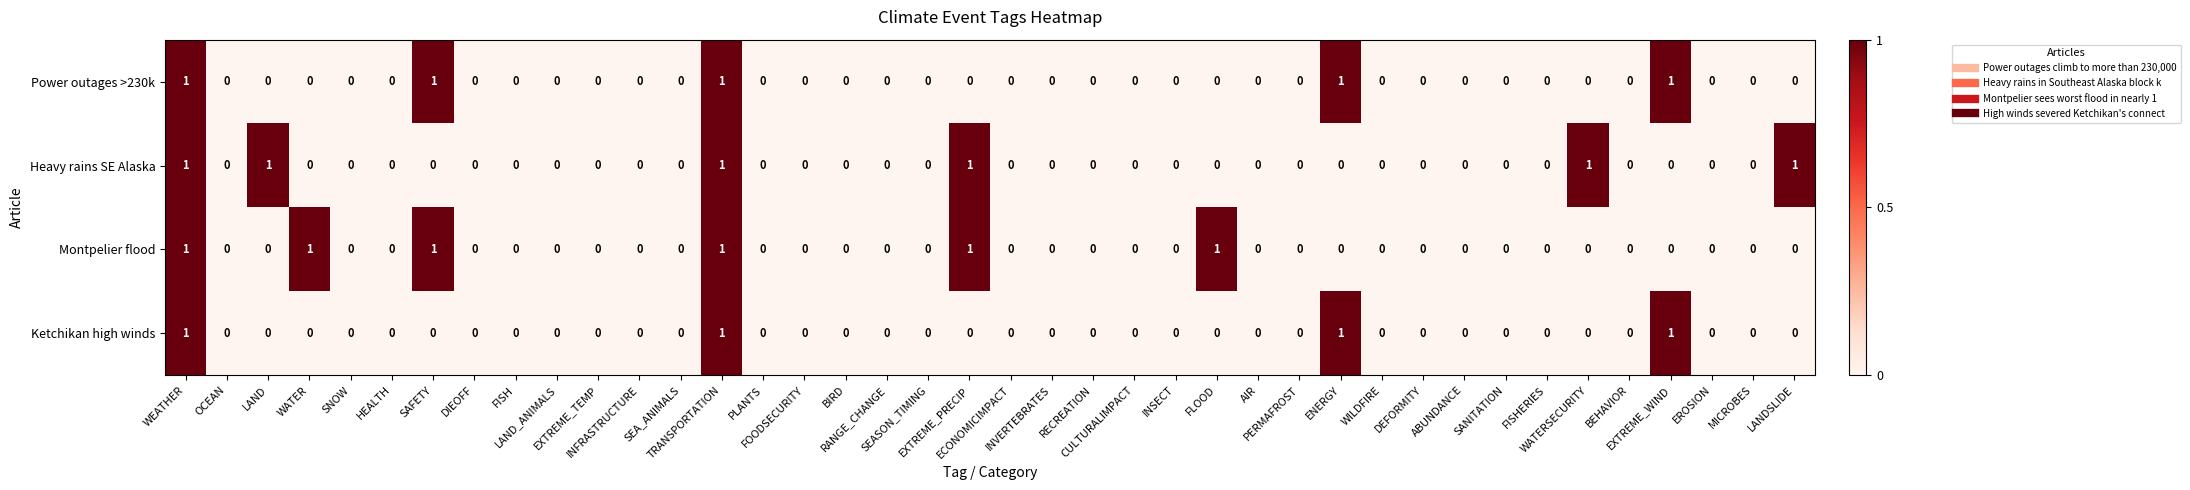

What is the greatest value displayed?

1